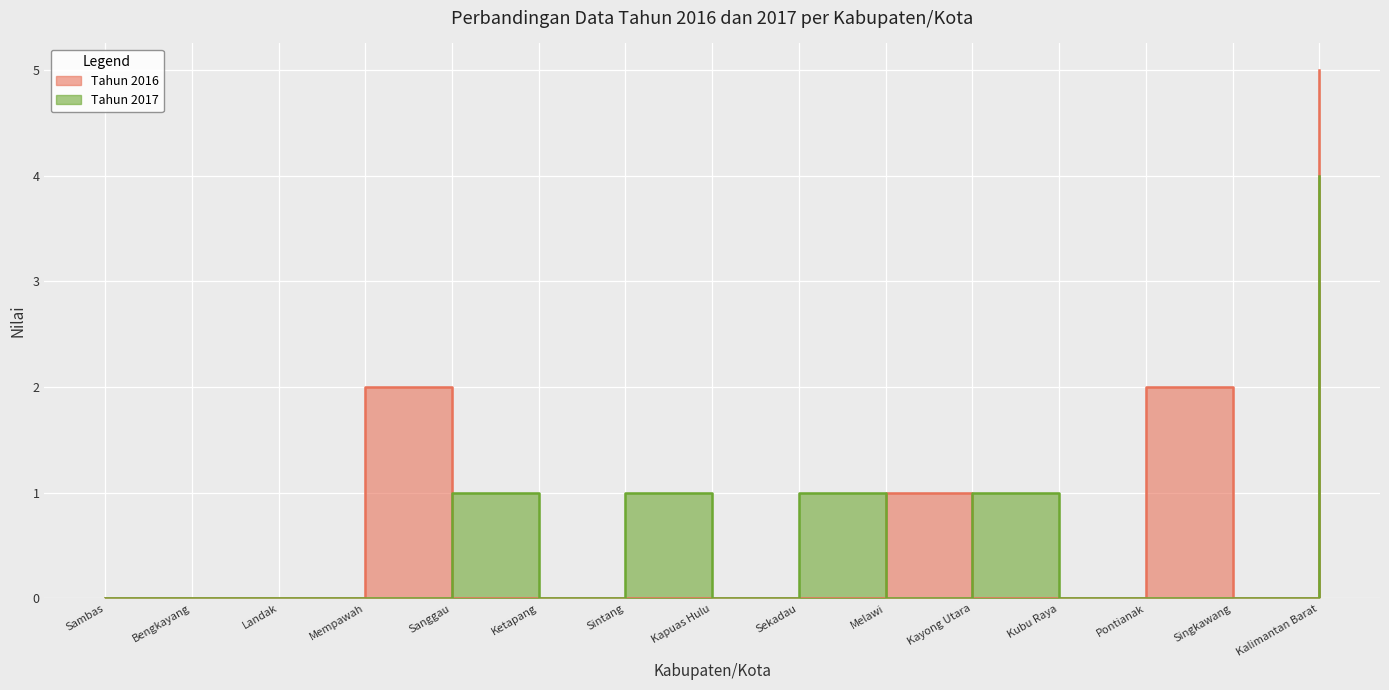

How many intersections are there between Tahun 2017 and Tahun 2016?

3